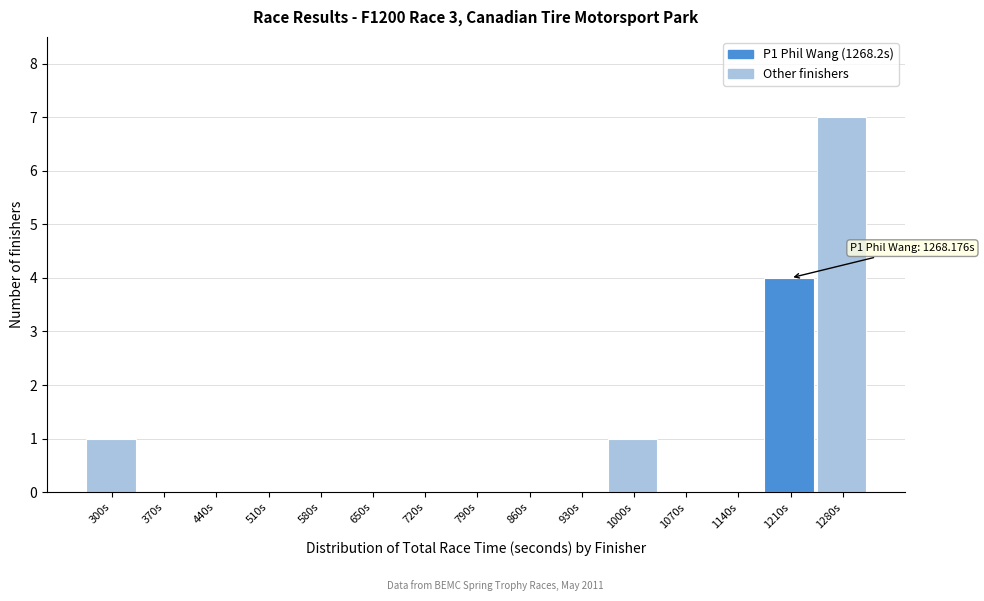

Reading right to left, extract all data points from this chart.

1280s=7	1210s=4	1140s=0	1070s=0	1000s=1	930s=0	860s=0	790s=0	720s=0	650s=0	580s=0	510s=0	440s=0	370s=0	300s=1